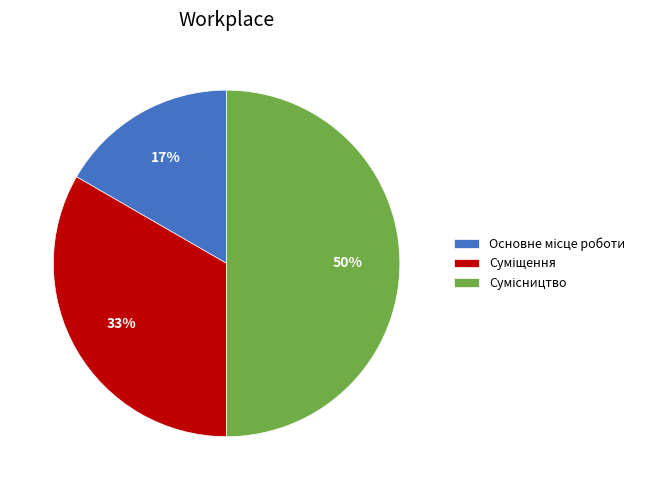

To the nearest percent, what is the average slice percentage?

33%